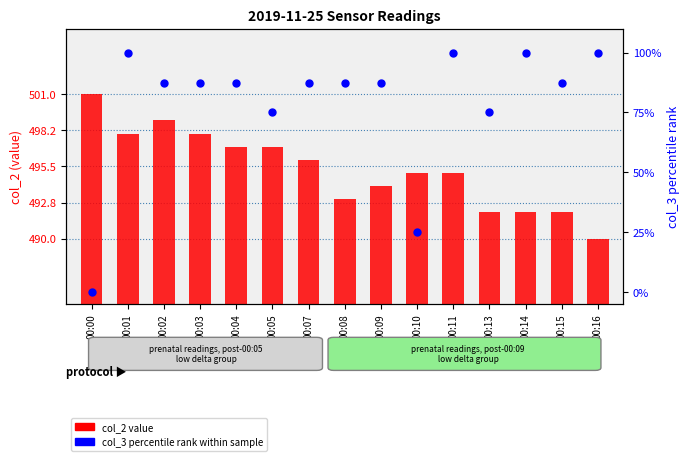

Which series has the largest Y range (max minus min)?

col_3 (delta, percentile)